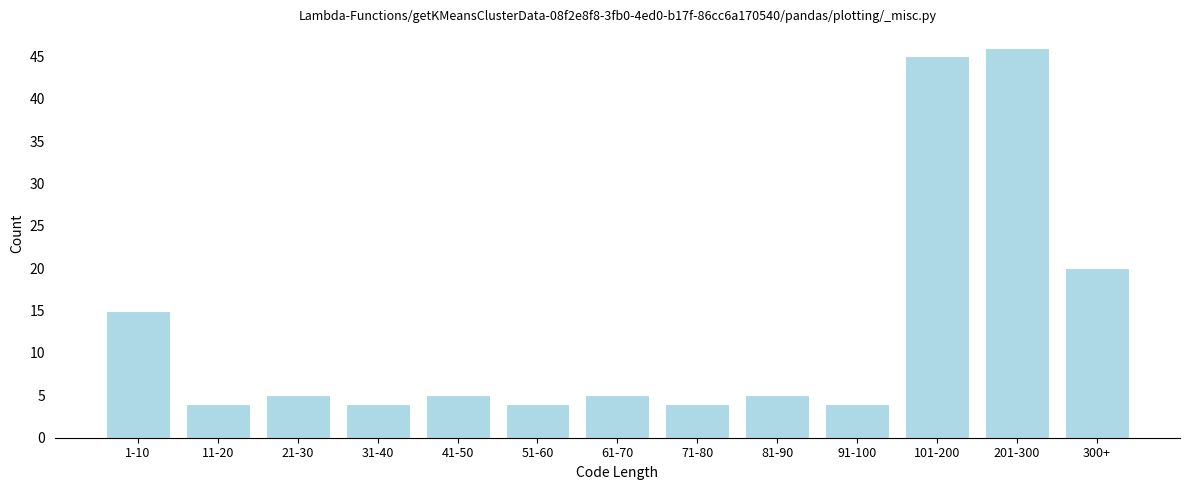

Reading right to left, extract all data points from this chart.

20	46	45	4	5	4	5	4	5	4	5	4	15